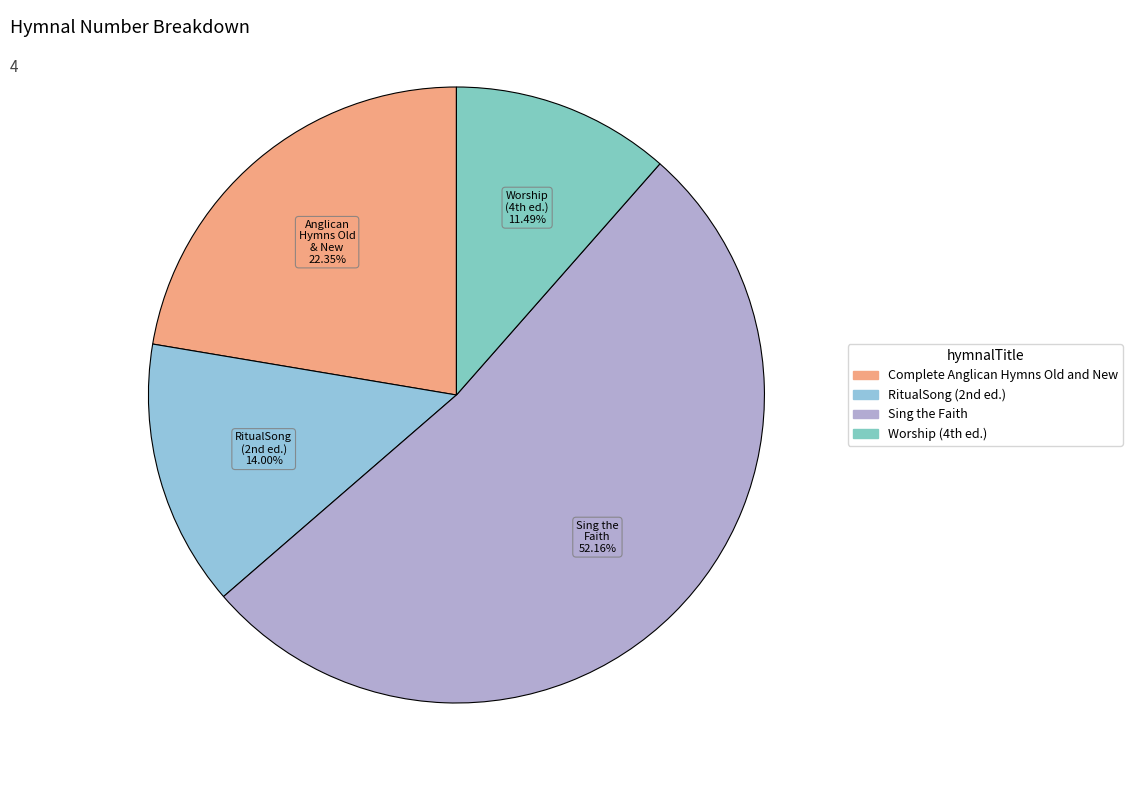

What is the largest slice in the pie chart?

Sing the Faith